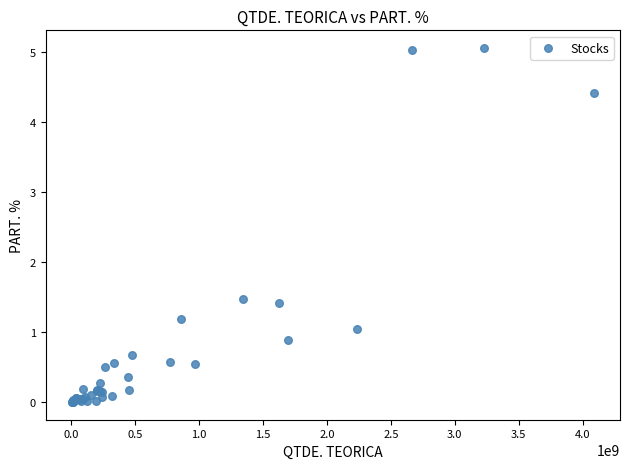

What Y value in the scatter plot is closest to 2?

1.5